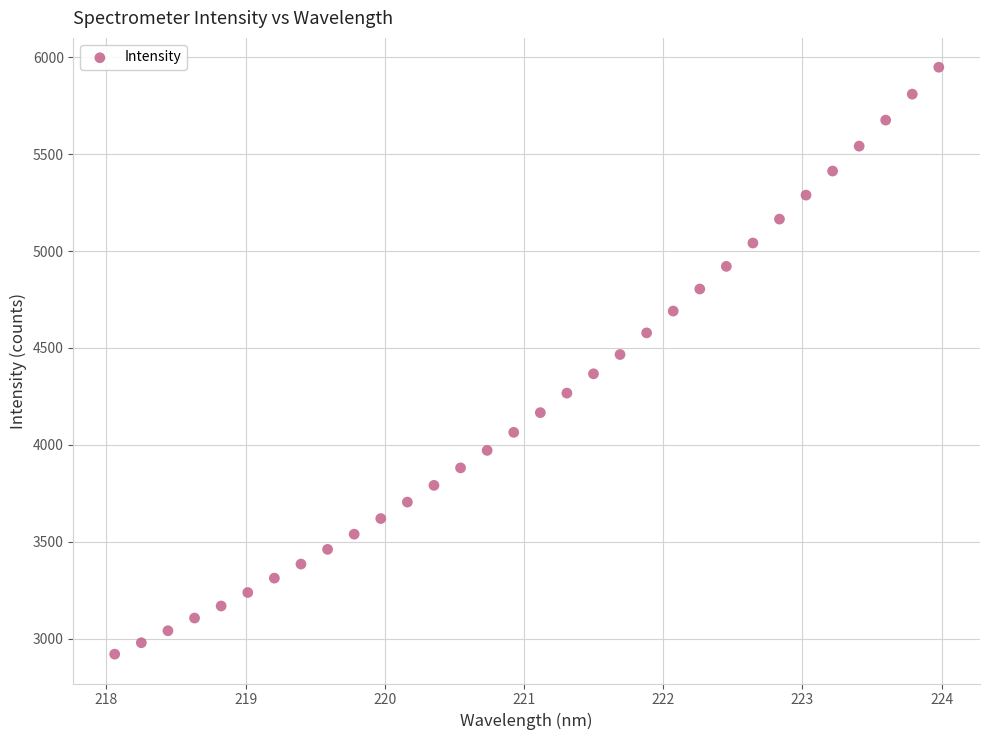

What is the range of X values (max minus min)?

5.9